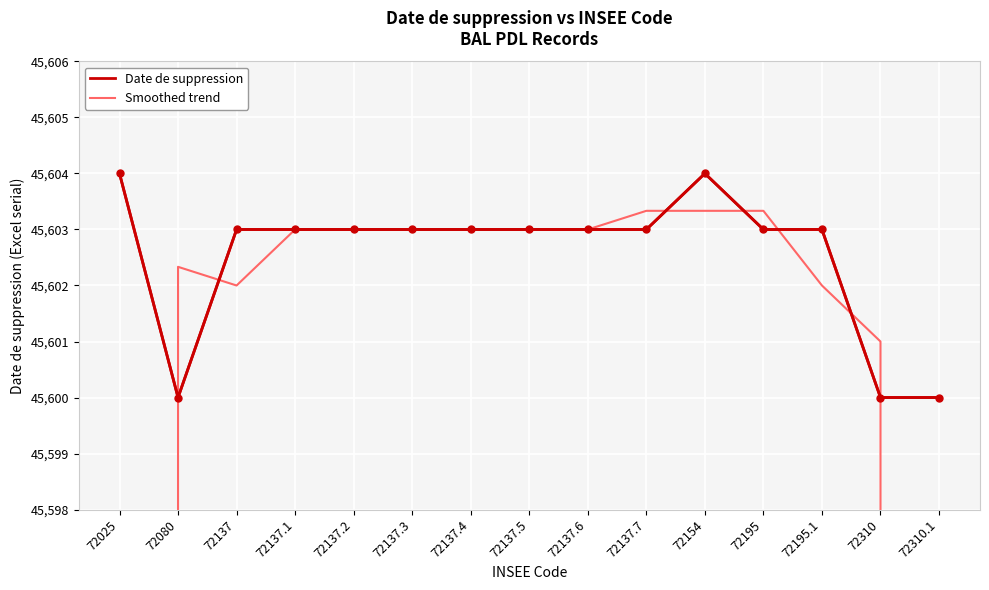

What are all the series names shown in the legend?

Date de suppression, Smoothed trend